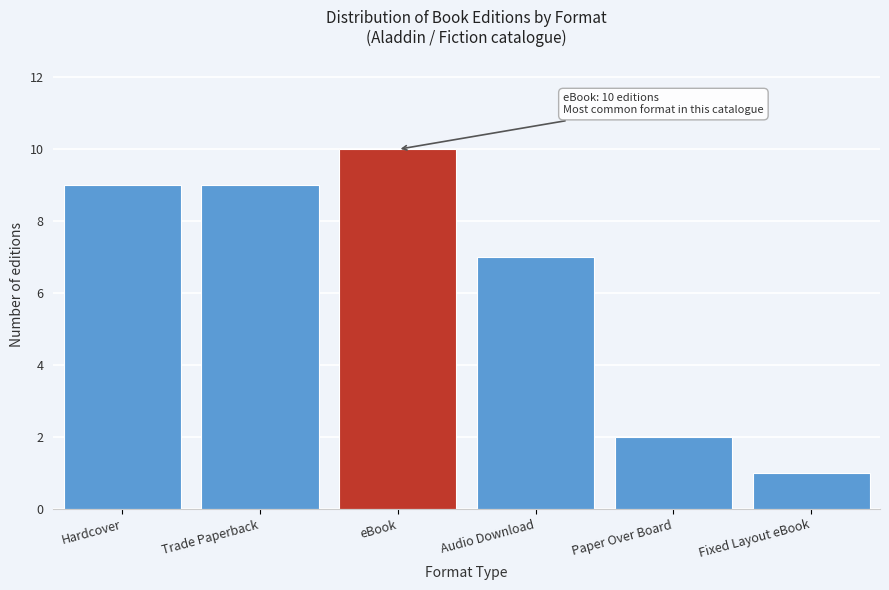

Reading left to right, extract all data points from this chart.

9	9	10	7	2	1